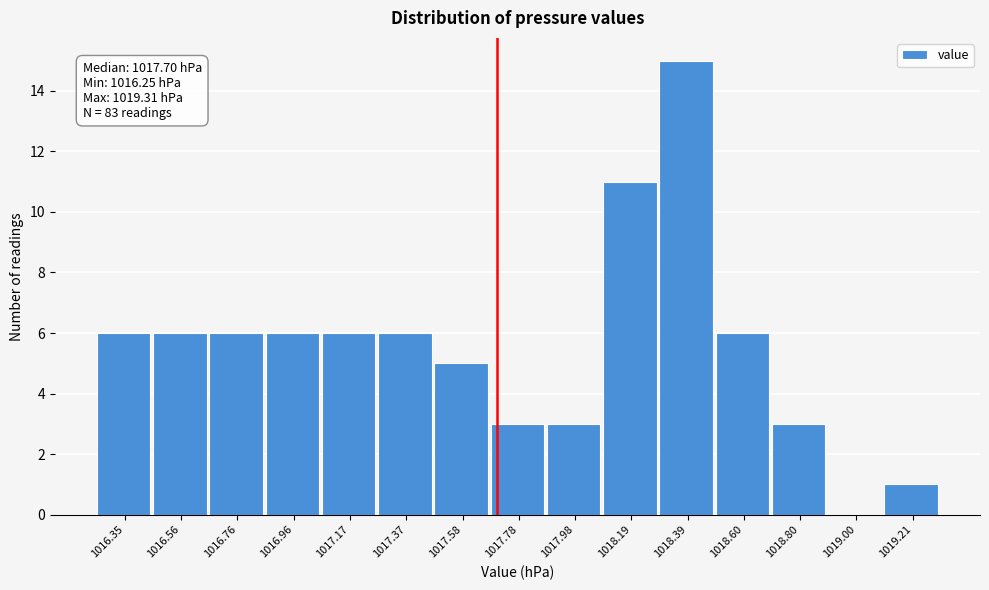

Over which range of the x-axis is the bar tallest?

1018.30 to 1018.50